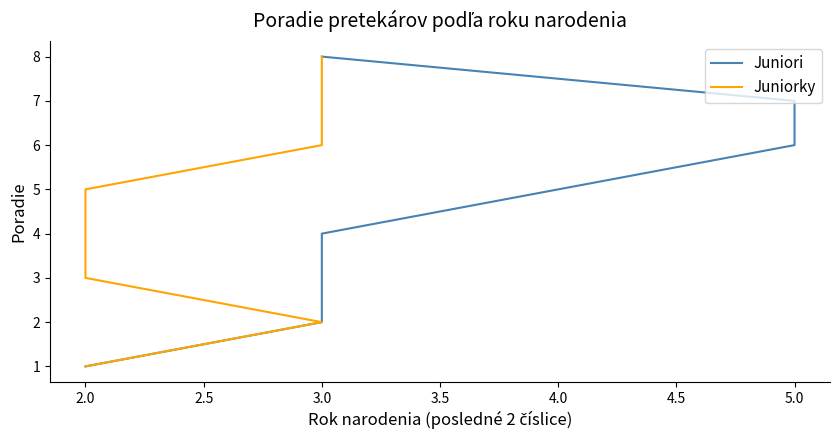

What is the sum of the Juniori values at 2.0 and 3.0?

9